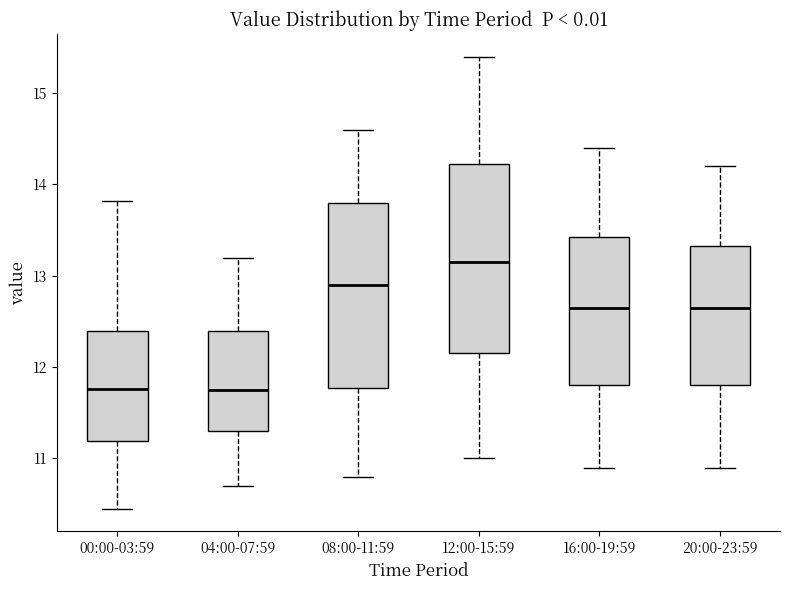

Reading left to right, read every box against the y-axis: the position of its median line, the range the box covers, and the ends of its whiskers. The values are not printed on the chart, so give them approximately, as read against the axis.

00:00-03:59: median 11.8, box 11.2 to 12.4, whiskers 10.5 to 13.8
04:00-07:59: median 11.8, box 11.3 to 12.4, whiskers 10.7 to 13.2
08:00-11:59: median 12.9, box 11.8 to 13.8, whiskers 10.8 to 14.6
12:00-15:59: median 13.2, box 12.2 to 14.2, whiskers 11.0 to 15.4
16:00-19:59: median 12.7, box 11.8 to 13.4, whiskers 10.9 to 14.4
20:00-23:59: median 12.7, box 11.8 to 13.3, whiskers 10.9 to 14.2